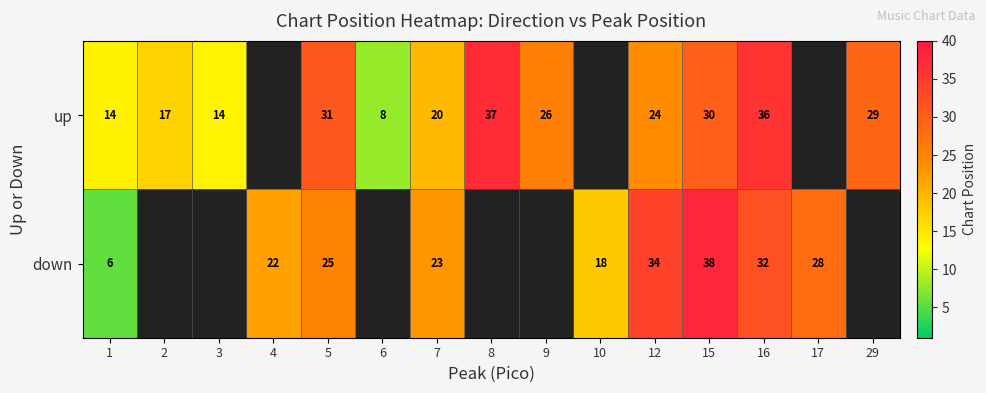

What is the difference between the up values at 29 and 6?

21